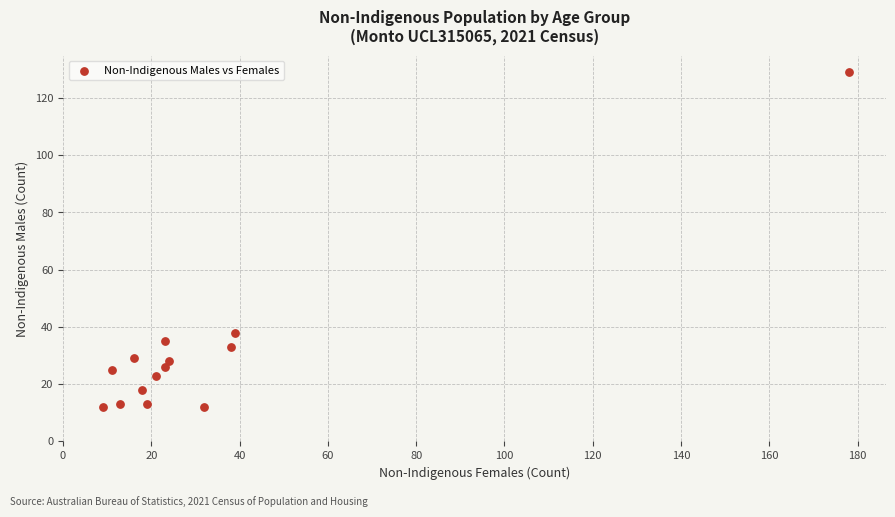

What is the range of Y values (max minus min)?

117